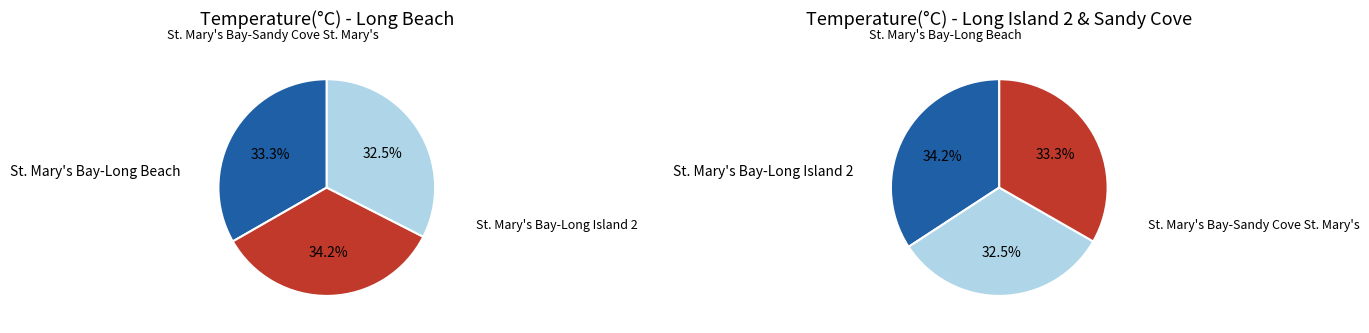

To the nearest percent, what is the difference between the St. Mary's Bay-Long Beach and St. Mary's Bay-Sandy Cove St. Mary's slice percentages?

1%